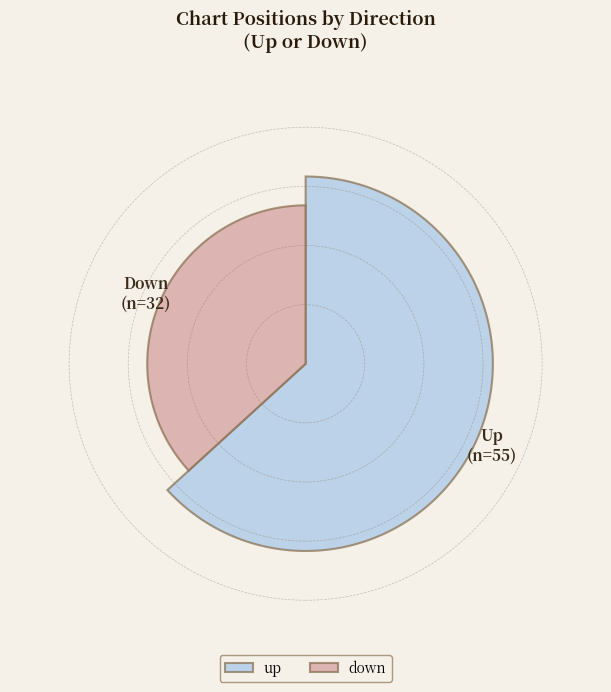

Which slice is the smallest?

down